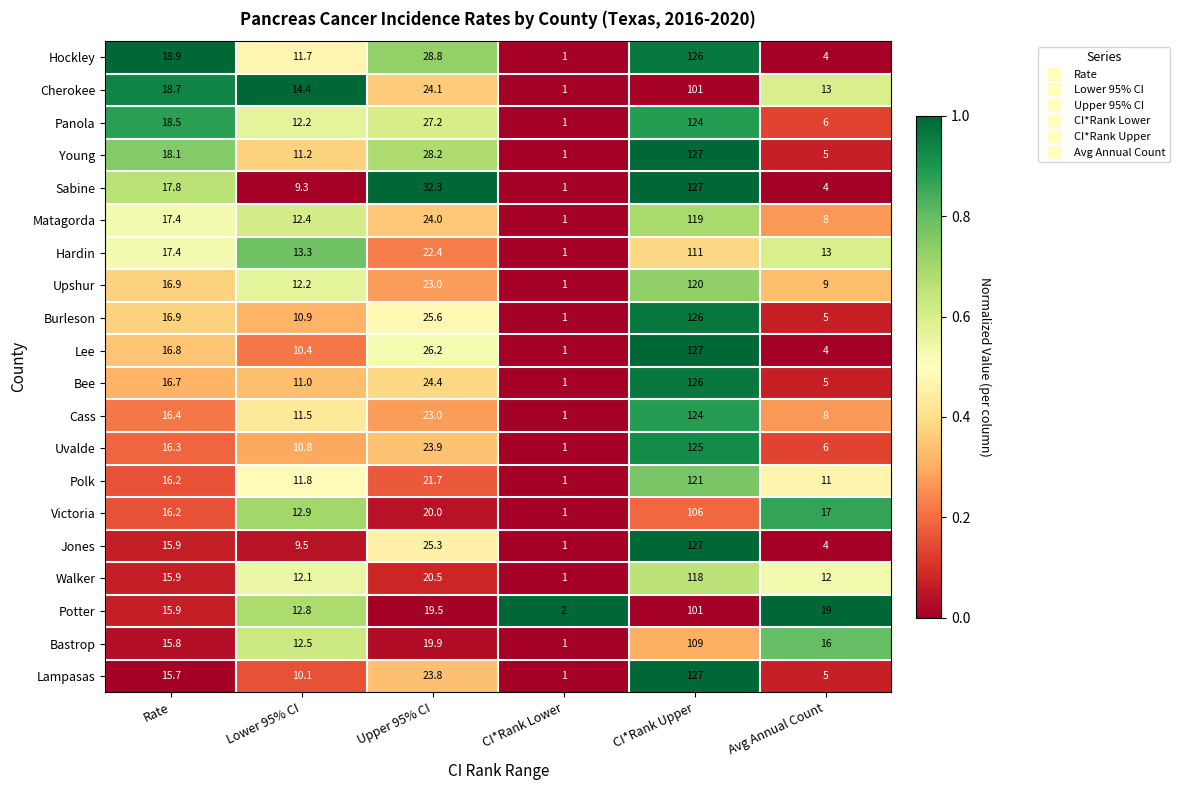

Which series has the largest total across all categories?

Sabine